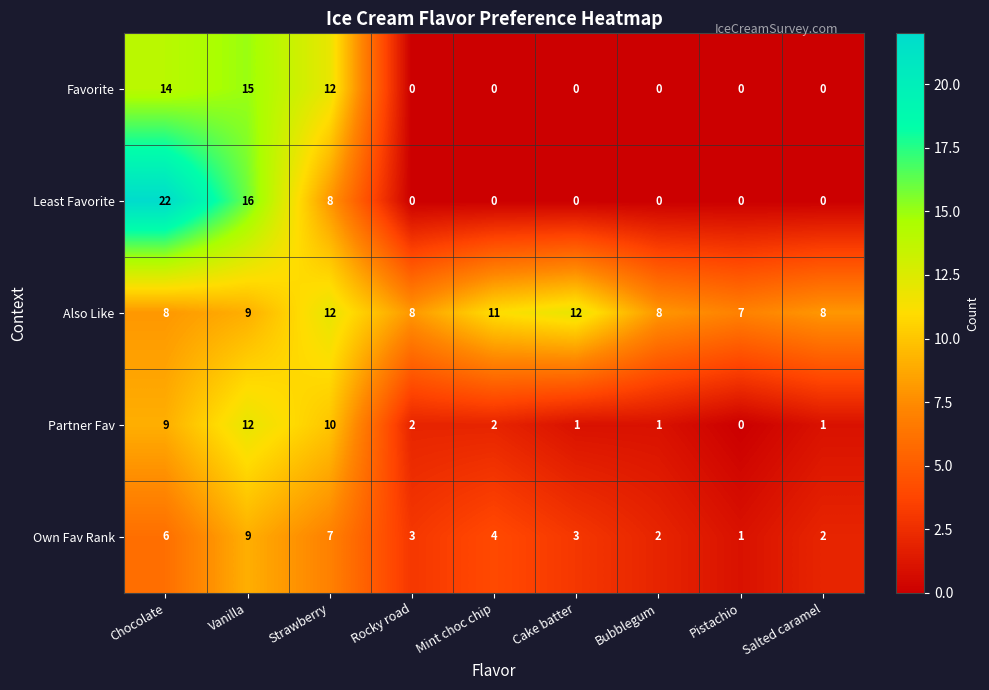

What is the sum of the Favorite values at Bubblegum and Vanilla?

15